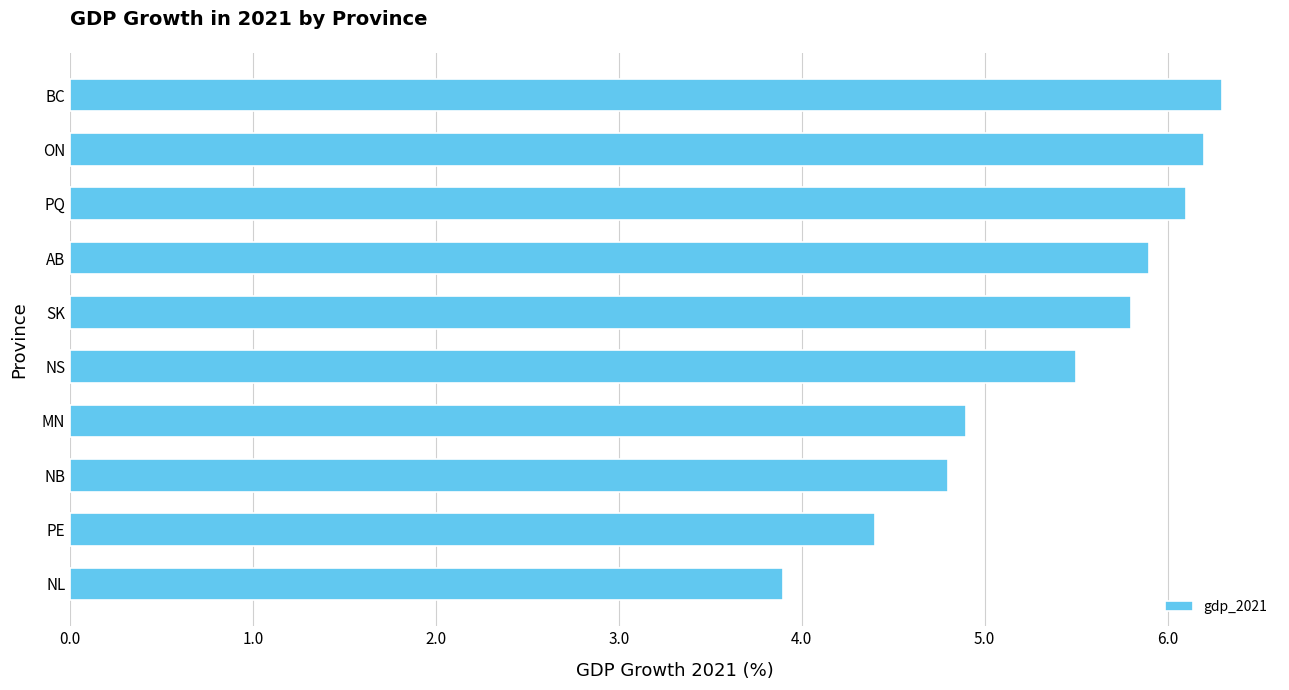

What is the change in value from NS to PQ?

+0.6